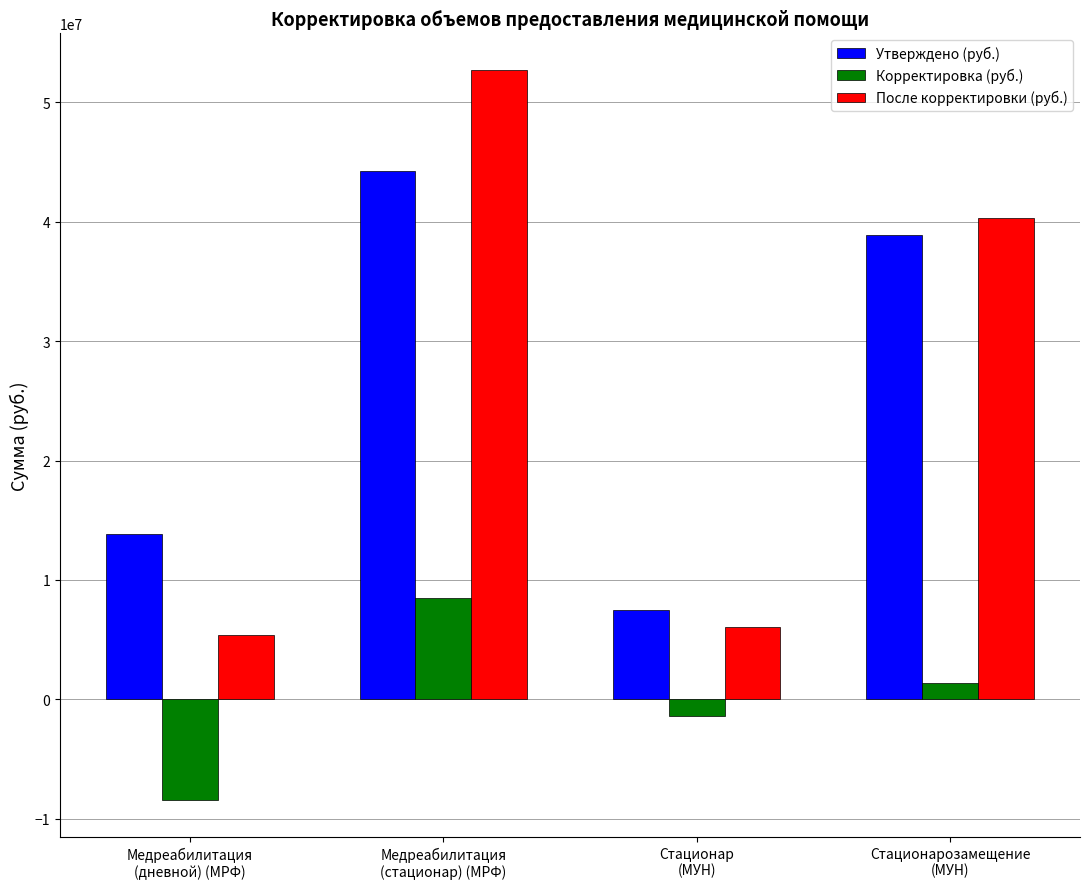

What is the label of the 3rd bar from the left?

Стационар
(МУН)